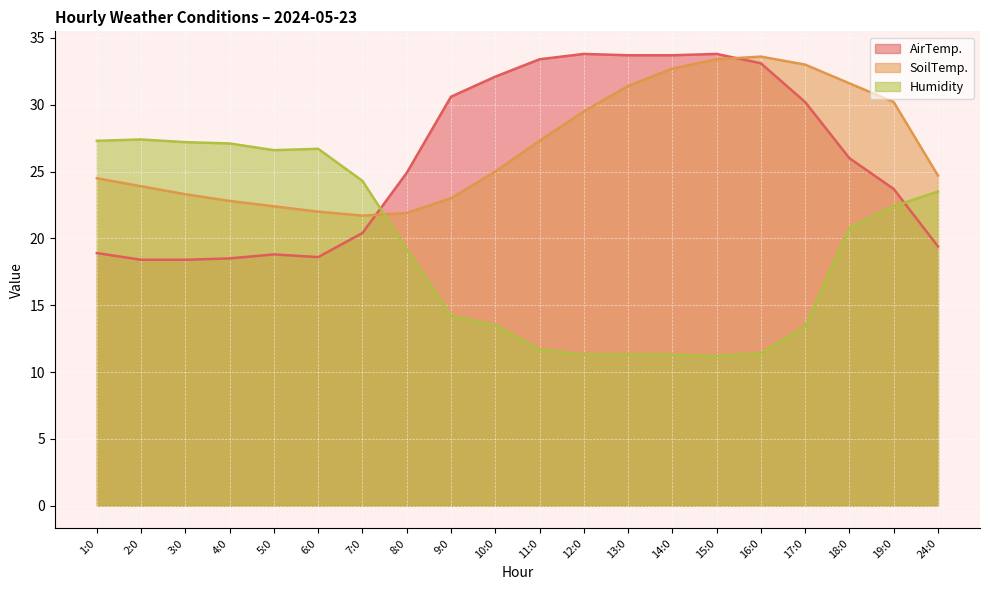

Does the chart display data point markers on the line(s)?

No